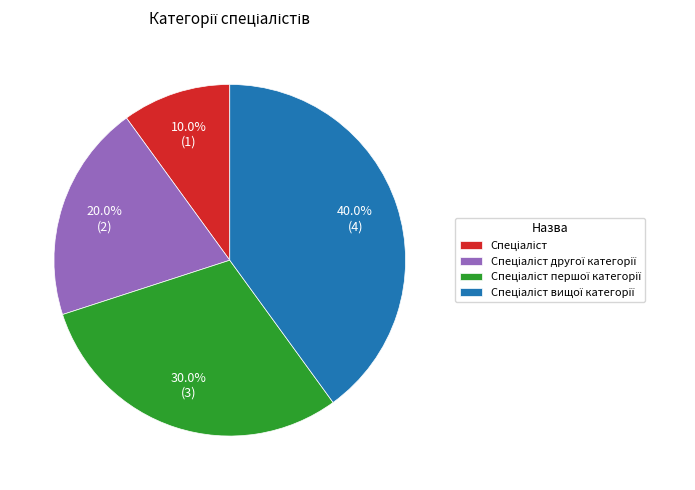

To the nearest percent, what is the difference between the largest and smallest slice percentages?

30%